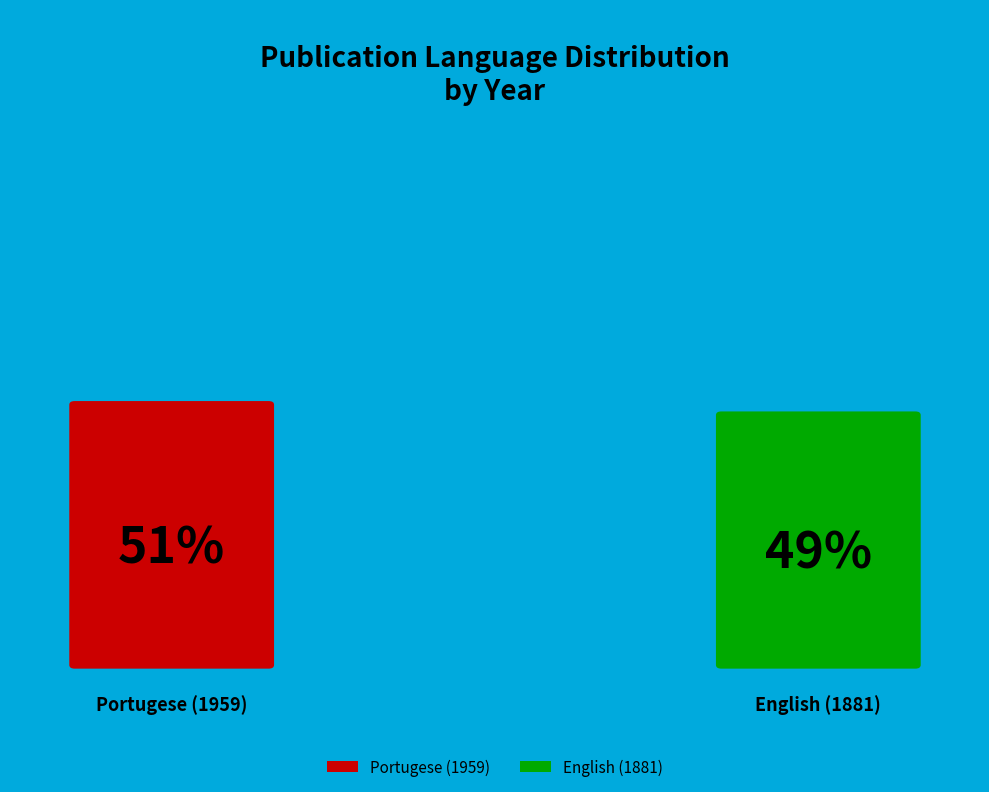

Which category has the smallest portion of the pie?

English (1881)